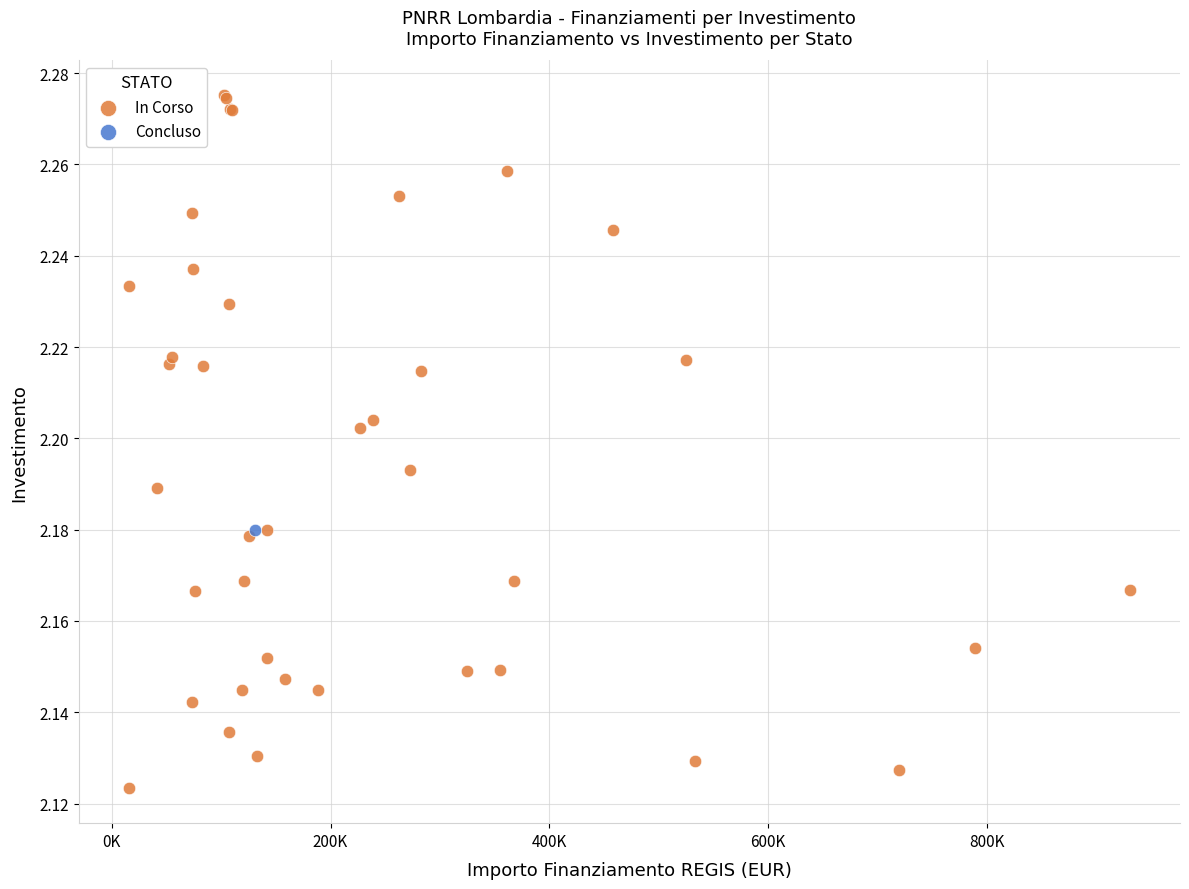

What are all the series names shown in the legend?

In Corso, Concluso